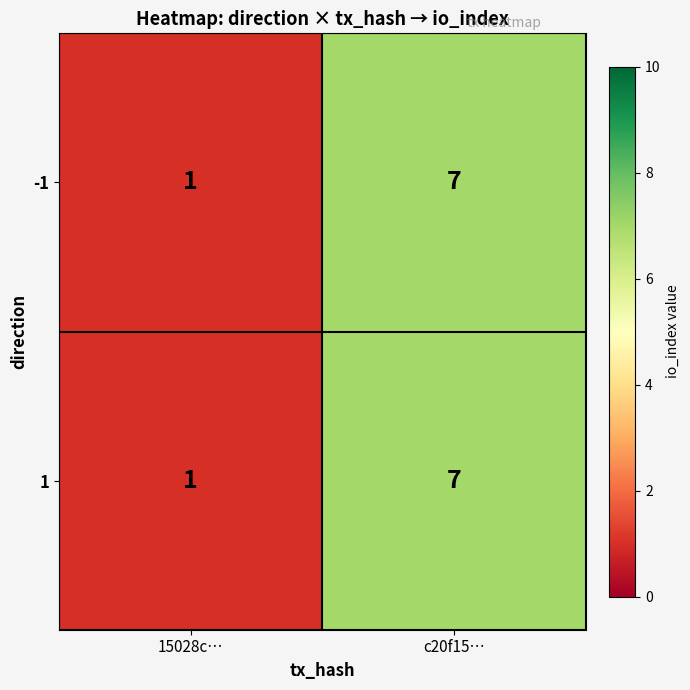

Is the value of 1 at 15028c… greater than the value of -1 at c20f15…?

No